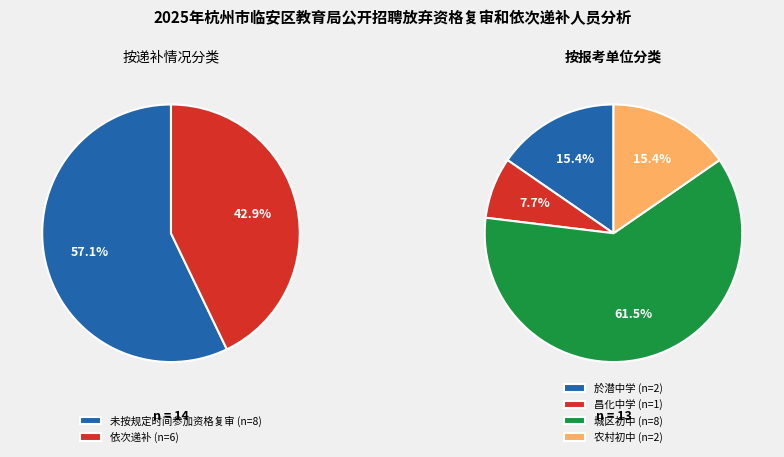

Count the number of slices in the pie.

2